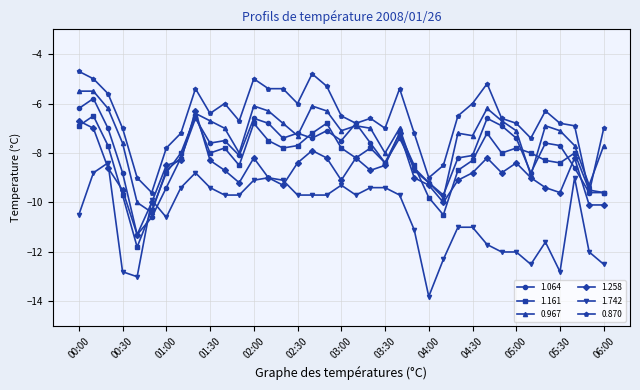

List the series in order of their peak value, lowest first.

1.742, 1.161, 1.258, 1.064, 0.967, 0.870